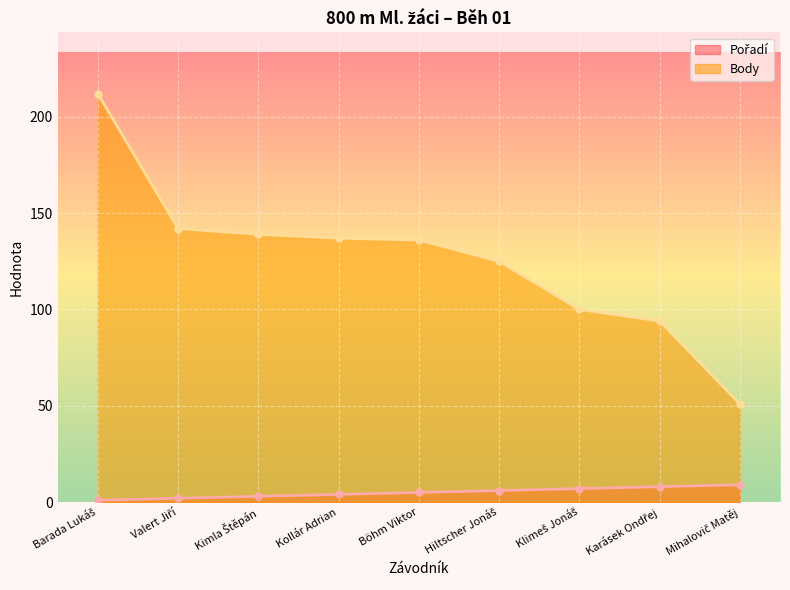

What is the minimum value shown in the chart?

1